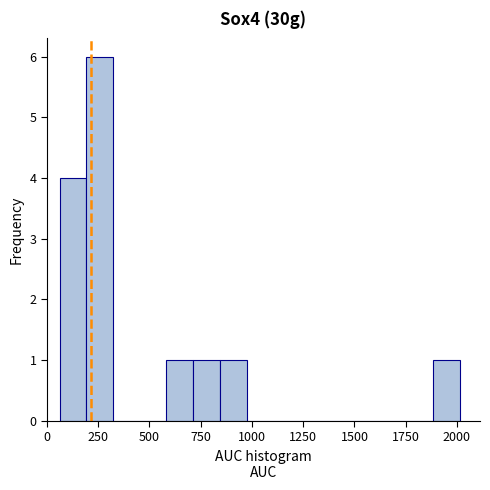

Around what value on the x-axis is the tallest bar? Give the approximate position of its centre, as read against the axis.

250